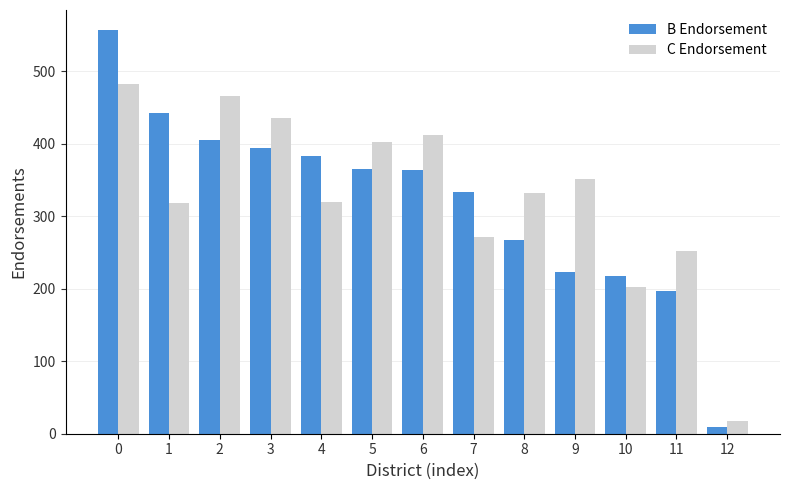

At 5, list the series in order from smallest to largest.

B Endorsement, C Endorsement